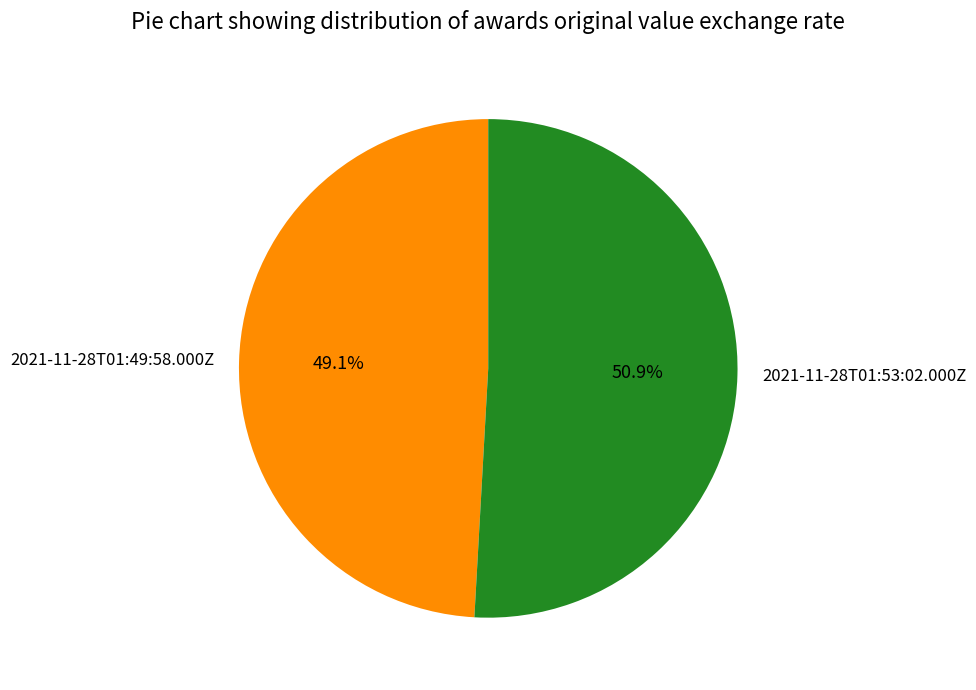

Which slice is the smallest?

2021-11-28T01:49:58.000Z